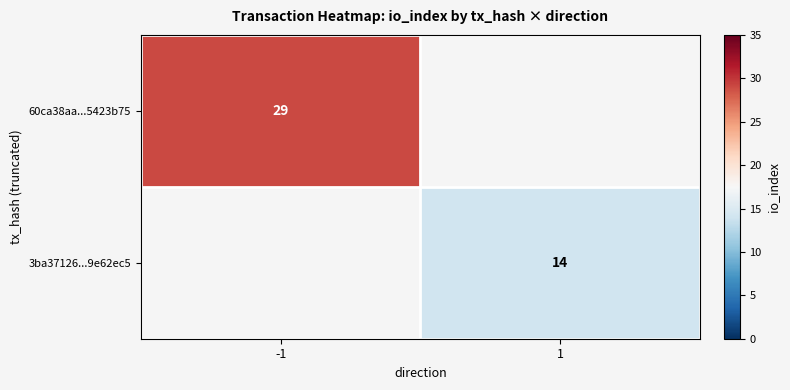

At how many categories does at least one series exceed 25?

1